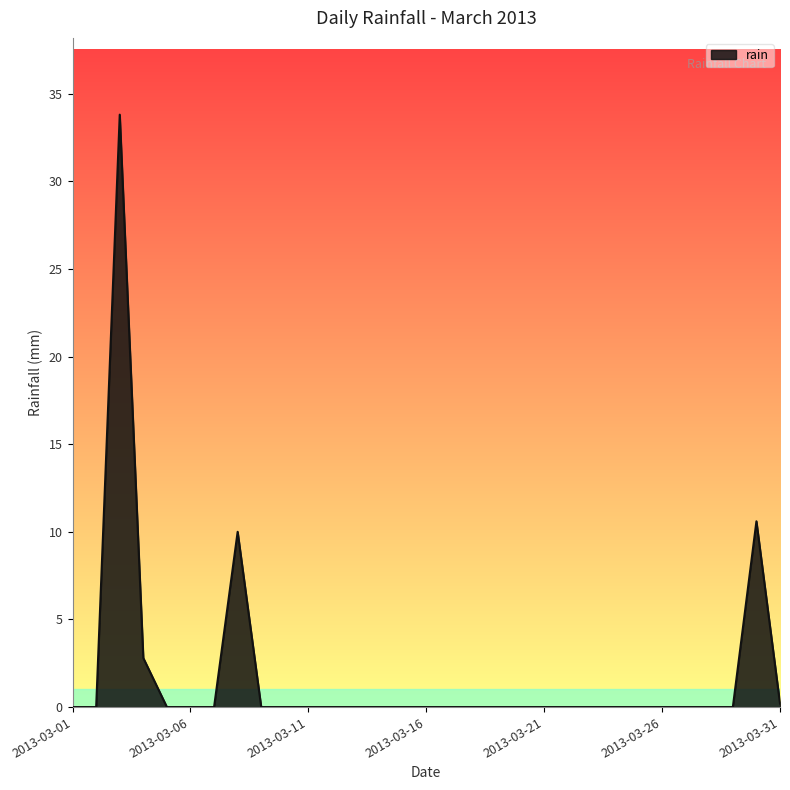

What is the difference between the maximum and minimum values?

33.8